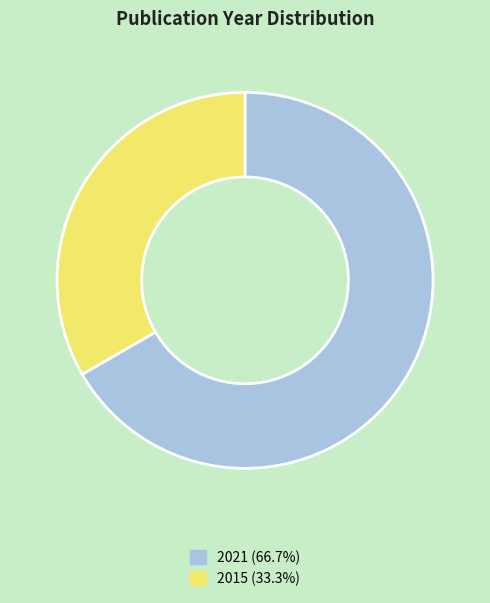

Does any single category account for the majority?

Yes